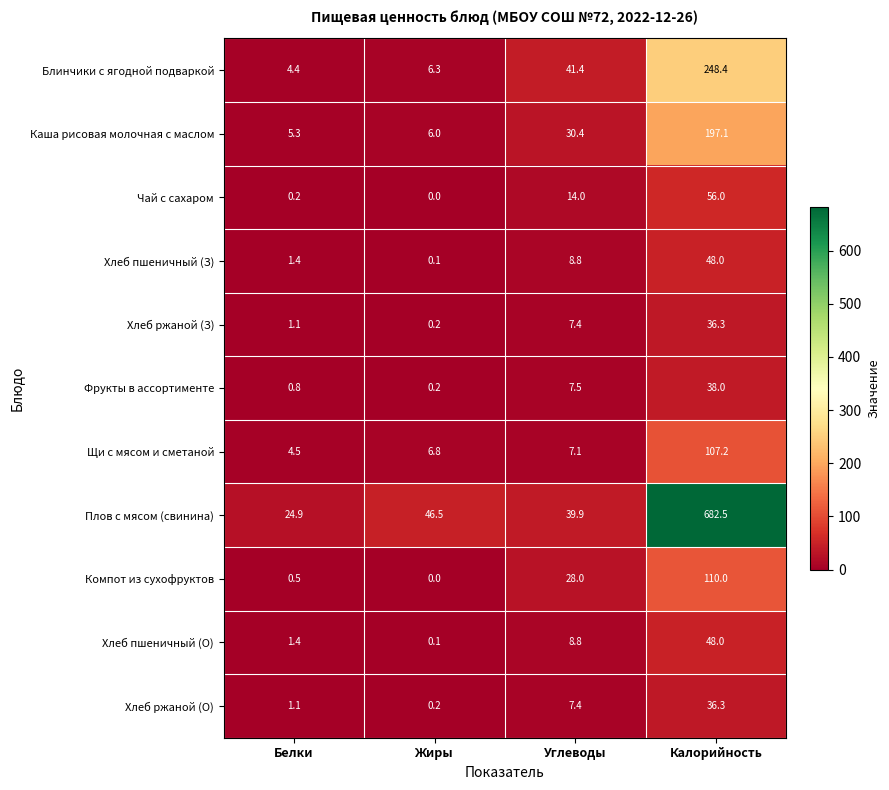

True or false: Чай с сахаром has a value of 0.0 at Жиры.

True